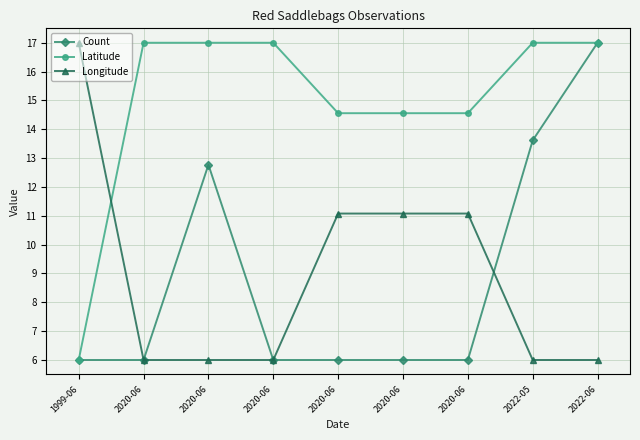

True or false: Count and Longitude cross at least once.

True